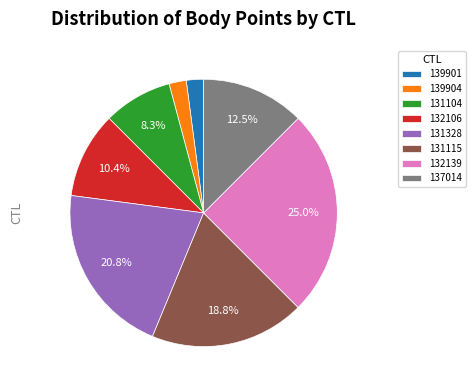

Is there any slice that represents more than half of the pie?

No